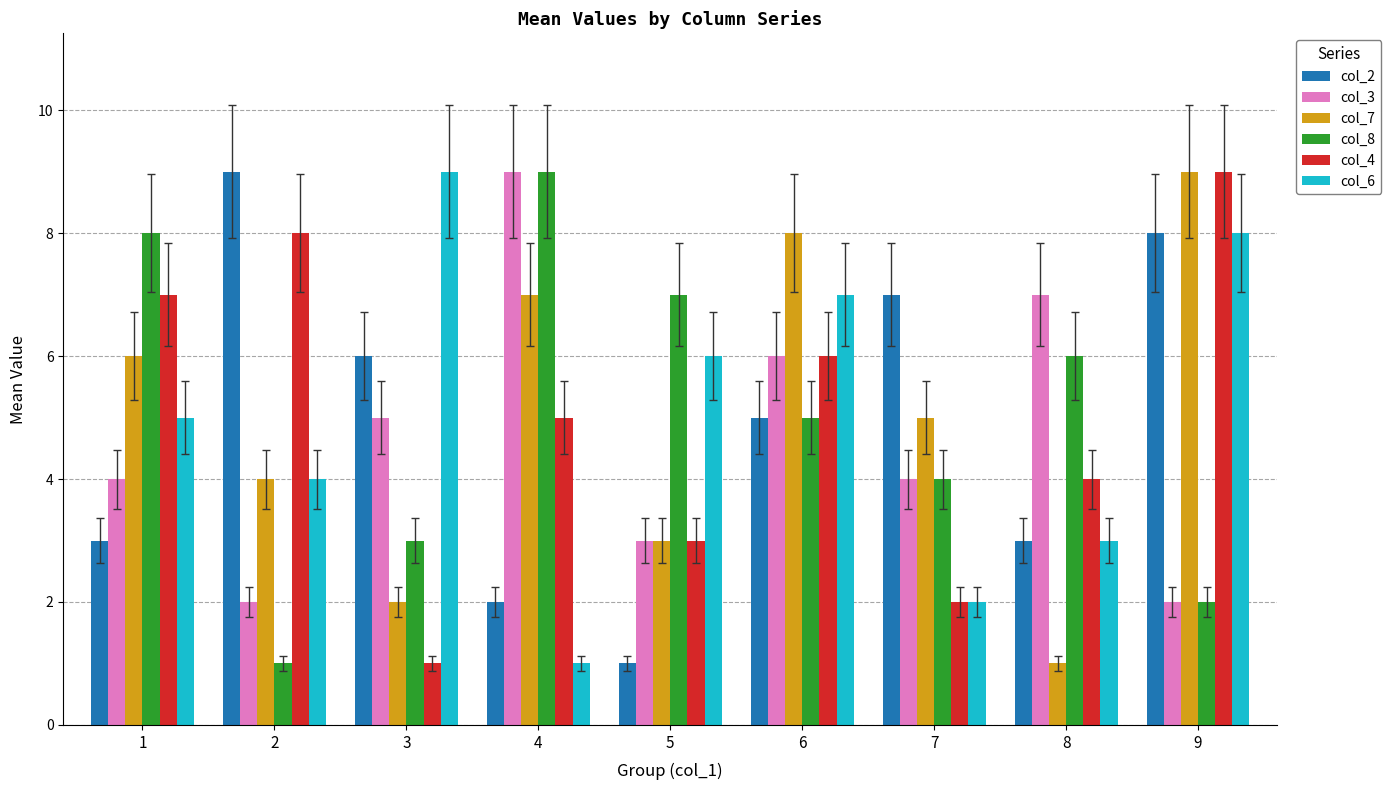

How many series are shown in this chart?

6